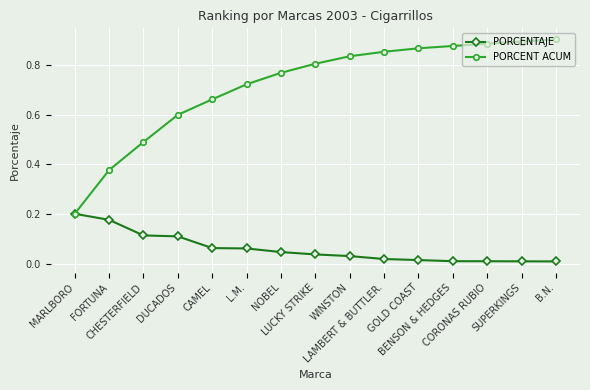

List the series in order of their overall mean, lowest first.

PORCENTAJE, PORCENT ACUM